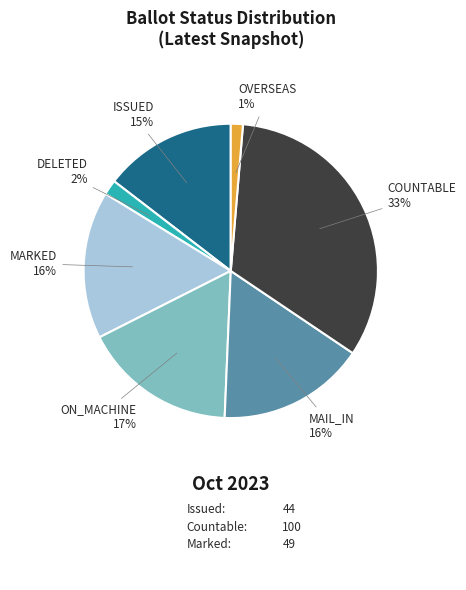

To the nearest percent, what percentage of the pie is MARKED?

16%